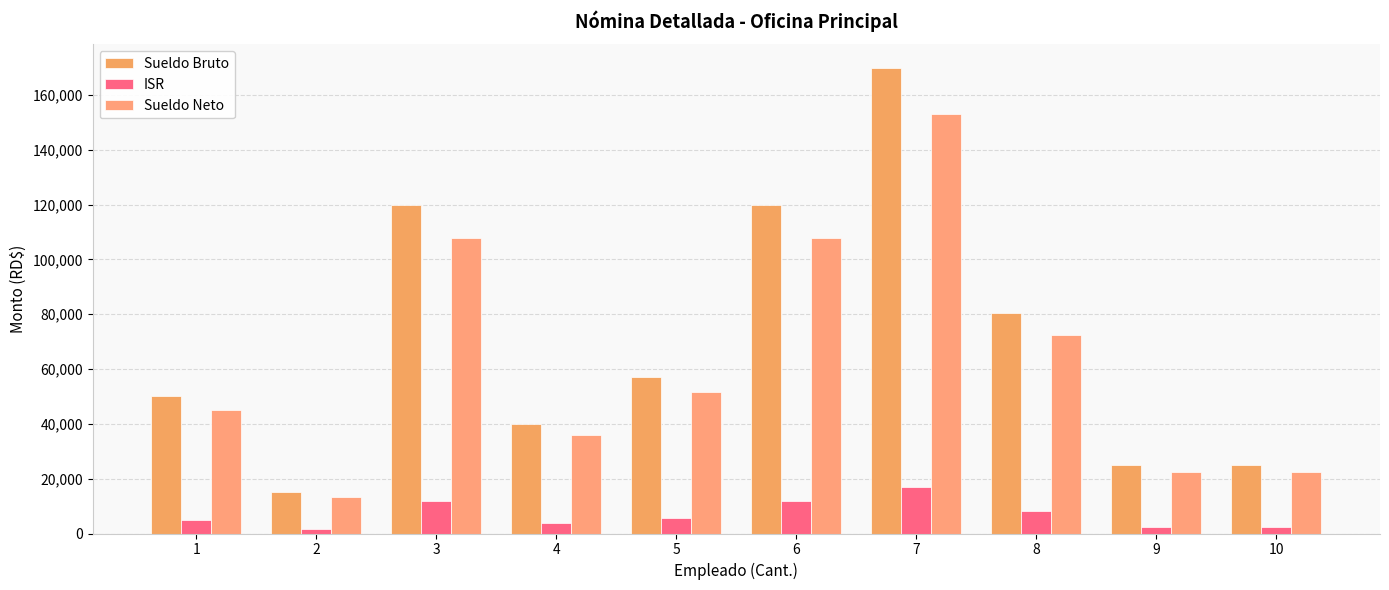

What is the value of the Sueldo Bruto bar at the 1st from the left?

50000.0